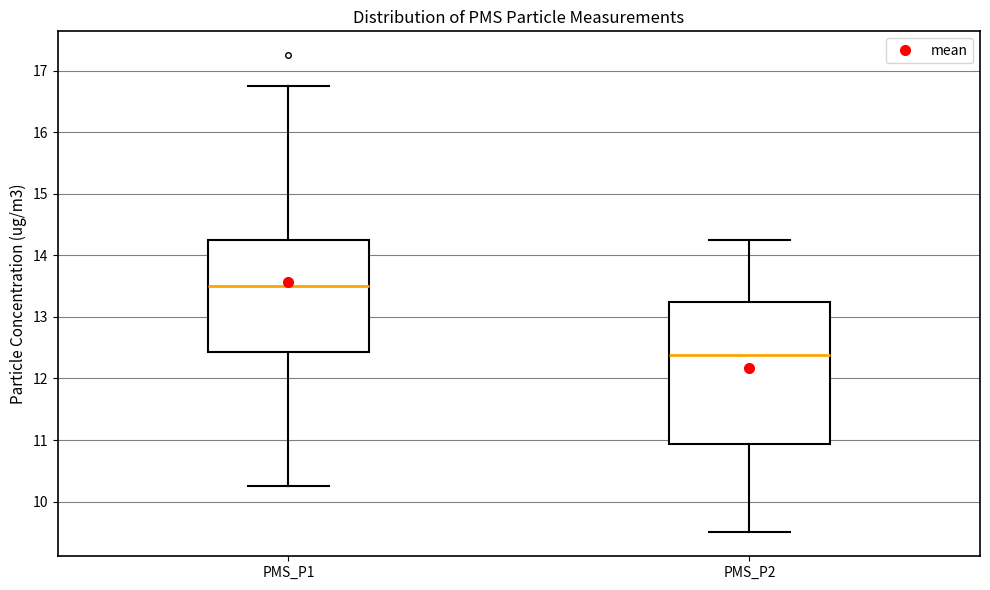

Reading left to right, transcribe this box plot: for each box, give where its median line is, the range the box spans, and where its two whiskers end, as read against the y-axis. The values are not printed on the chart, so give them approximately, as read against the axis.

PMS_P1: median 13.5, box 12.4 to 14.3, whiskers 10.3 to 16.8
PMS_P2: median 12.4, box 10.9 to 13.3, whiskers 9.5 to 14.3